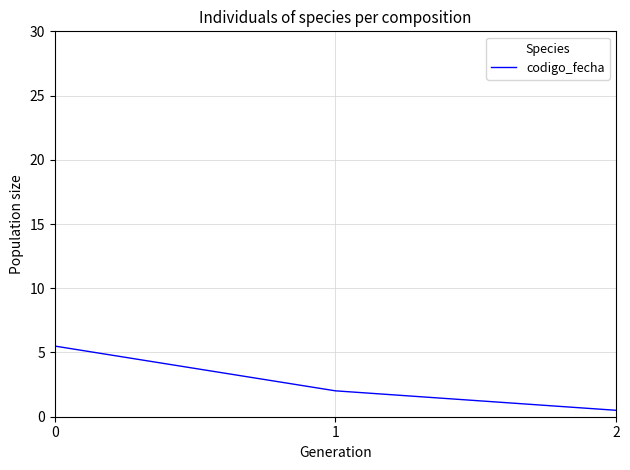

List the labels in order of value, smallest first.

2, 1, 0